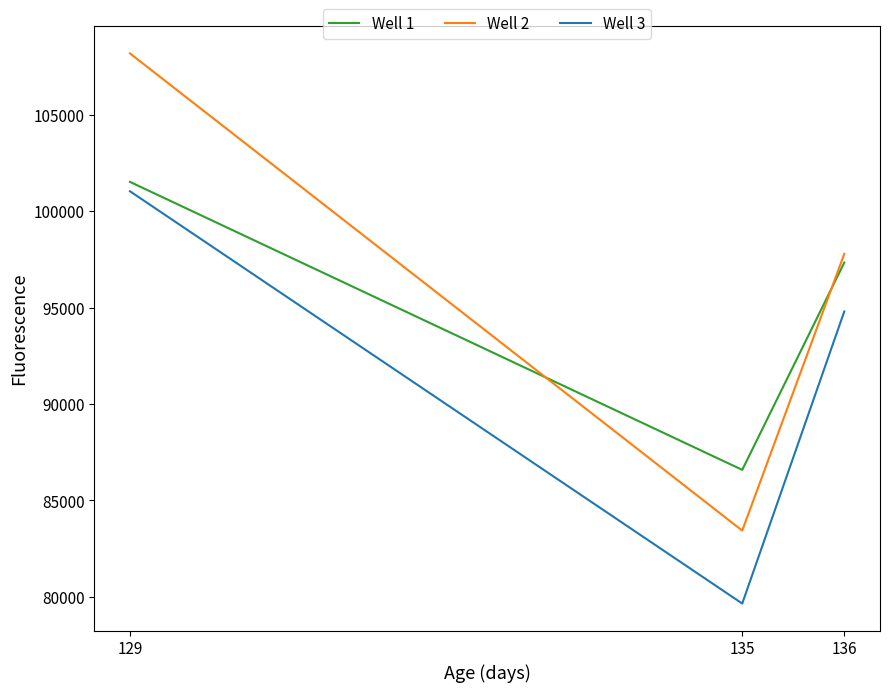

Does the chart display data point markers on the line(s)?

No